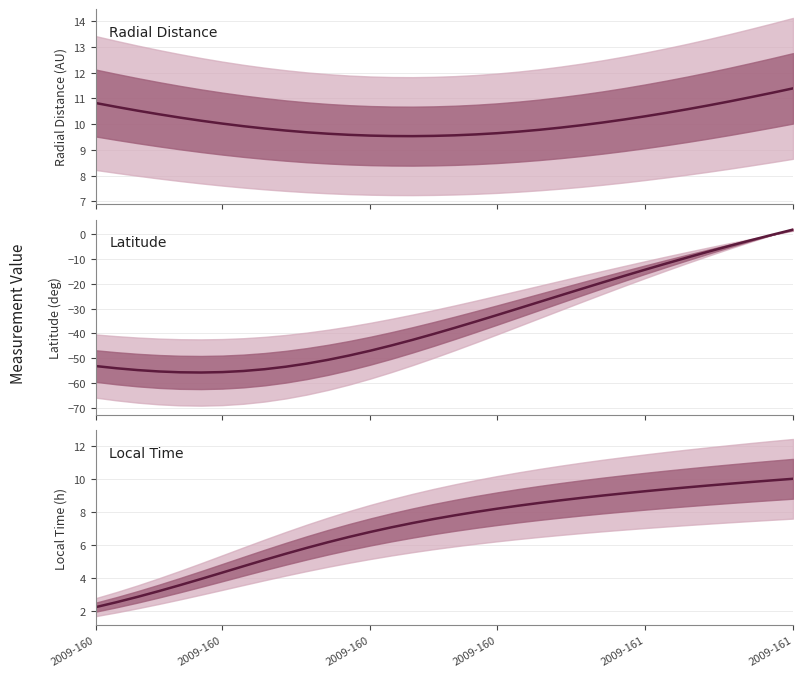

What is the average value of the Local_Time series?

7.0